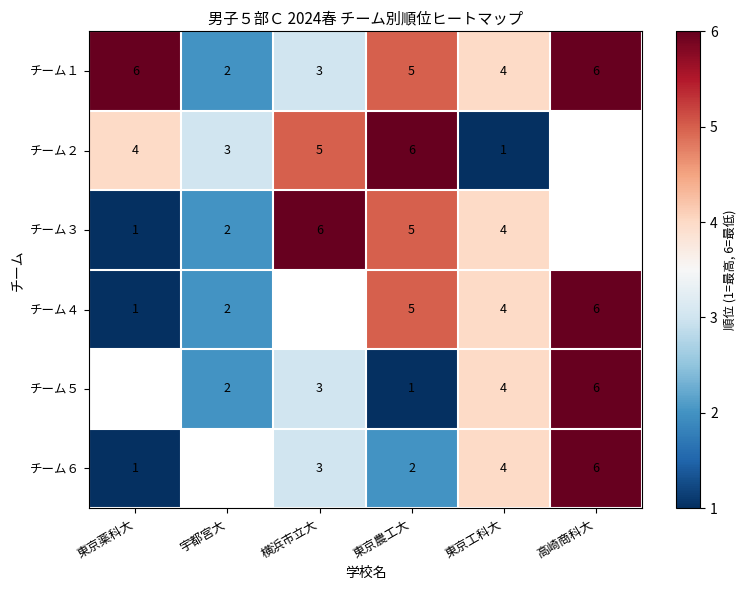

Is it true that チーム６ equals 3 at 横浜市立大?

True